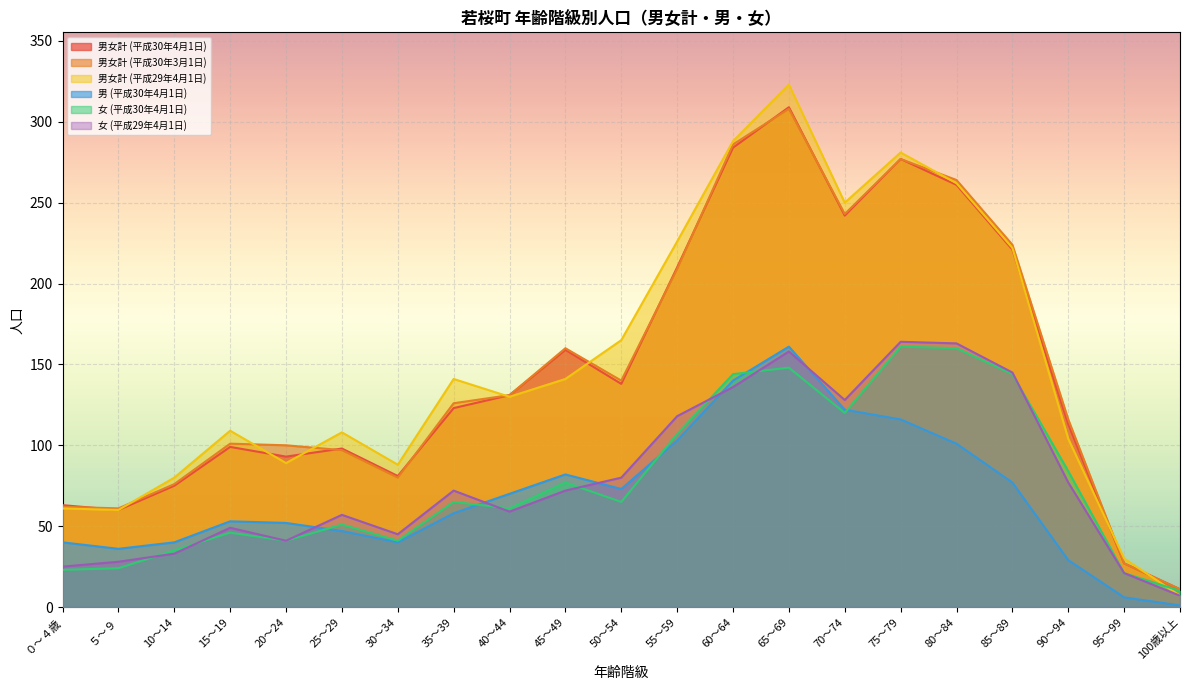

How many values in the 男女計 (平成29年4月1日) series are below 130?

10